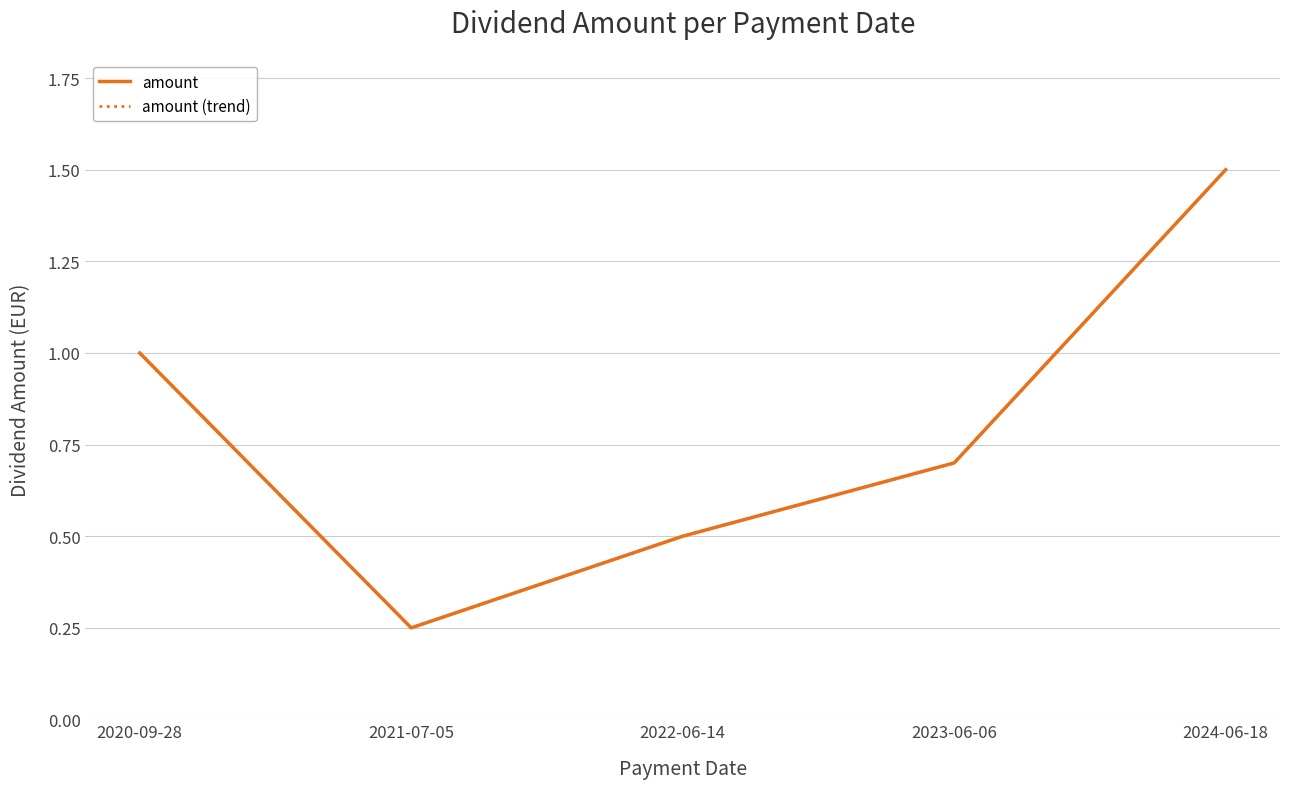

Reading right to left, list all the values displayed in this chart.

amount: 2024-06-18=1.5	2023-06-06=0.7	2022-06-14=0.5	2021-07-05=0.2	2020-09-28=1.0
amount (trend): 2024-06-18=1.5	2023-06-06=0.7	2022-06-14=0.5	2021-07-05=0.2	2020-09-28=1.0